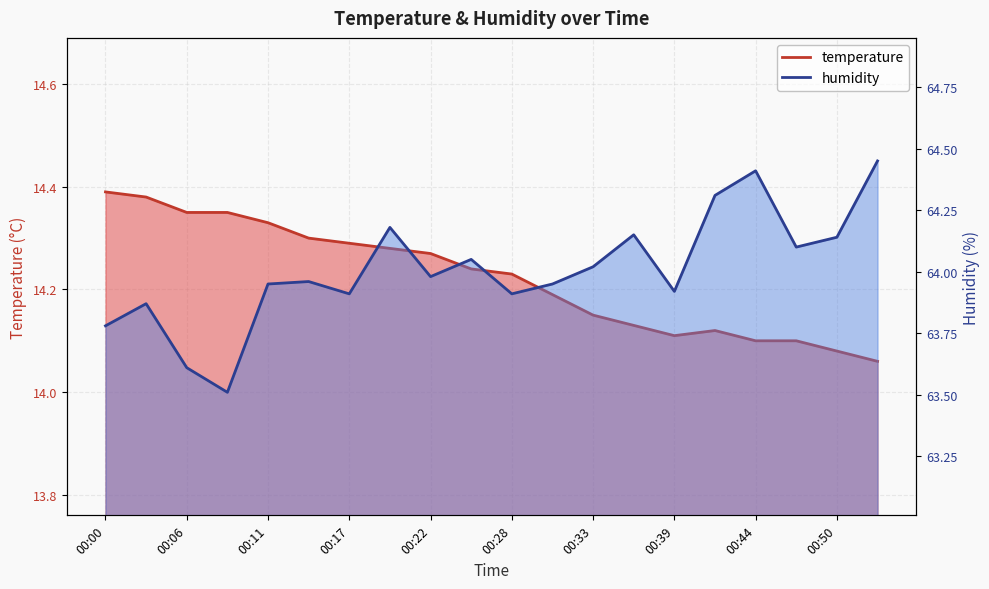

Reading left to right, extract all data points from this chart.

temperature: 00:00=14.4	00:03=14.4	00:06=14.3	00:08=14.3	00:11=14.3	00:14=14.3	00:17=14.3	00:19=14.3	00:22=14.3	00:25=14.2	00:28=14.2	00:30=14.2	00:33=14.2	00:36=14.1	00:39=14.1	00:41=14.1	00:44=14.1	00:47=14.1	00:50=14.1	00:52=14.1
humidity: 00:00=63.8	00:03=63.9	00:06=63.6	00:08=63.5	00:11=64.0	00:14=64.0	00:17=63.9	00:19=64.2	00:22=64.0	00:25=64.0	00:28=63.9	00:30=64.0	00:33=64.0	00:36=64.2	00:39=63.9	00:41=64.3	00:44=64.4	00:47=64.1	00:50=64.1	00:52=64.5